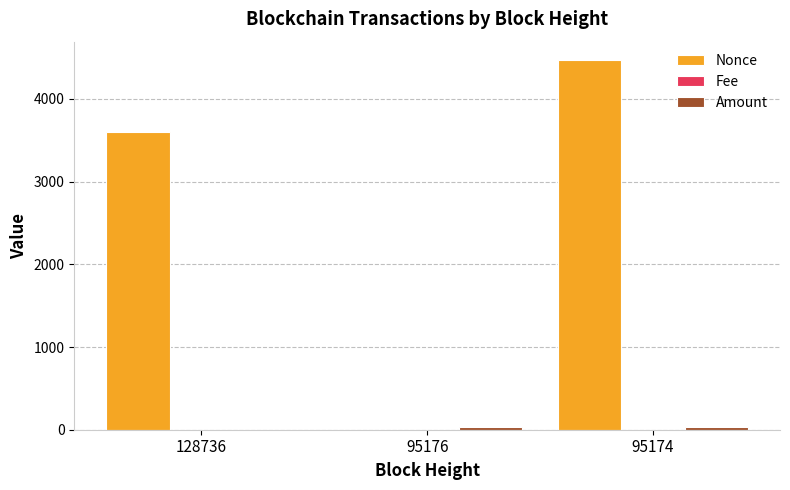

What is the maximum value shown in the chart?

4469.0